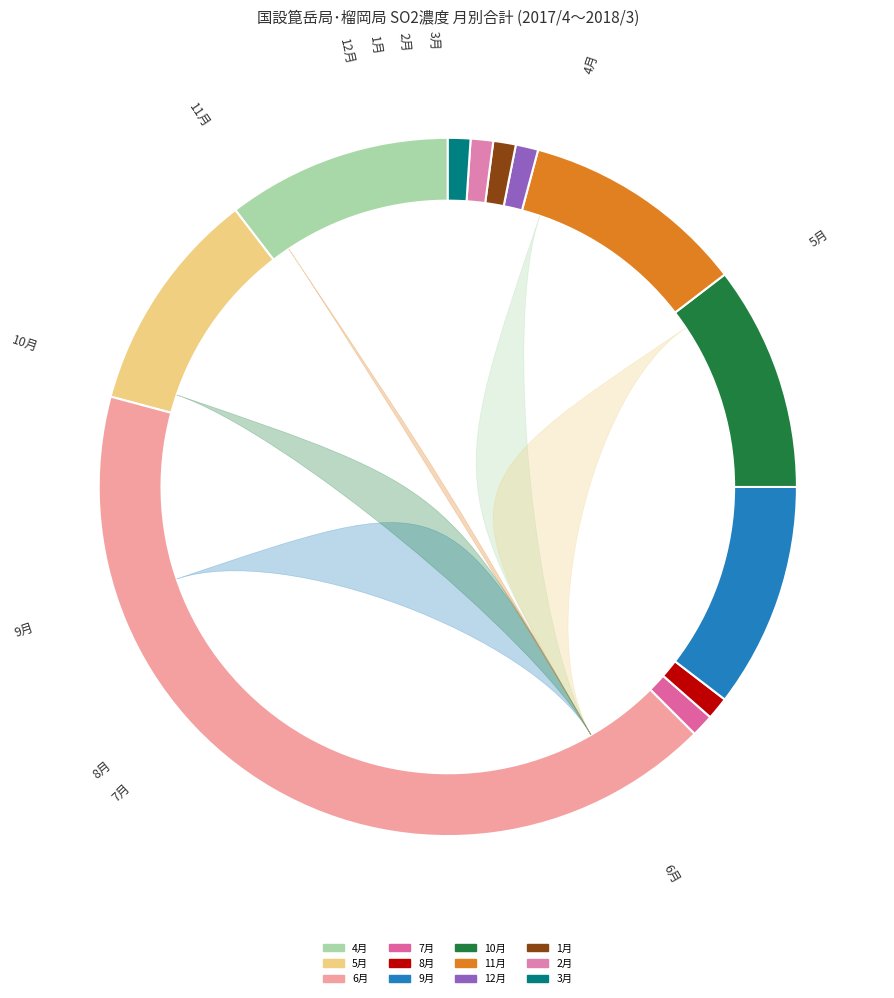

To the nearest percent, what is the average slice percentage?

8%